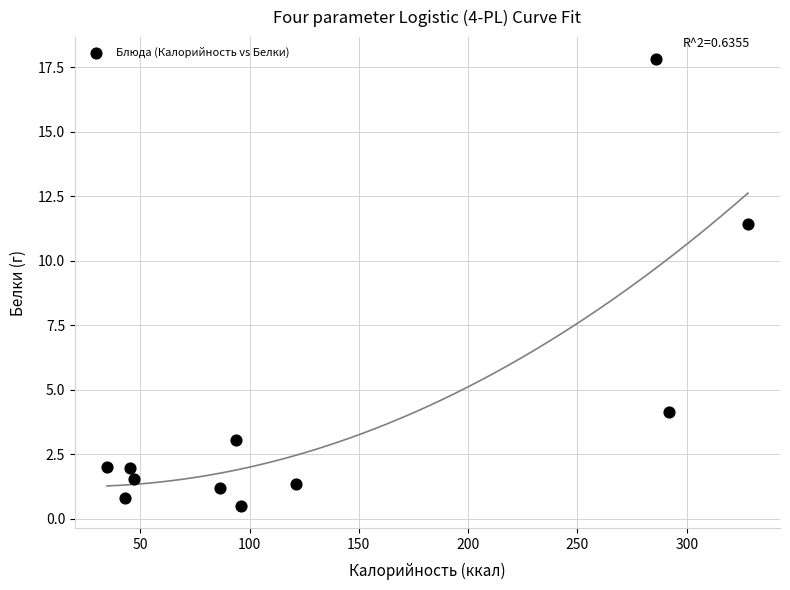

What Y value in the scatter plot is closest to 9?

11.4